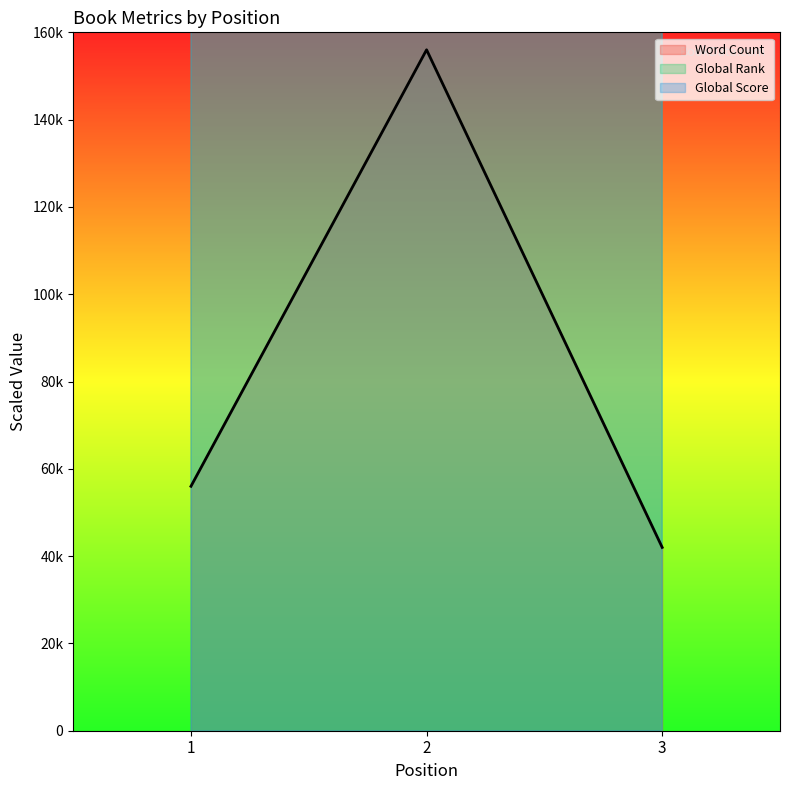

At which category is the sum across all series the highest?

1